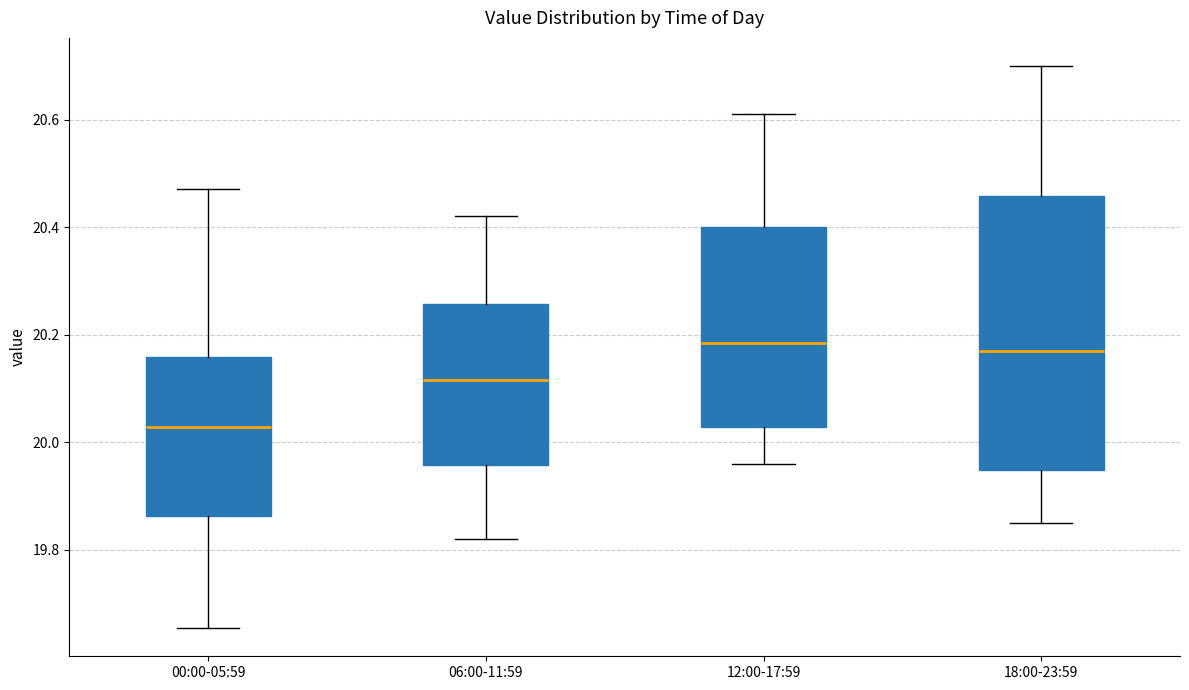

Which box is the tallest, from its lower edge to its upper edge?

18:00-23:59